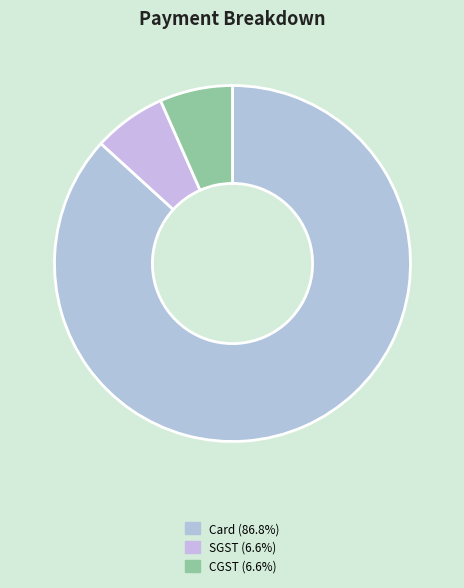

How many segments does this pie chart have?

3